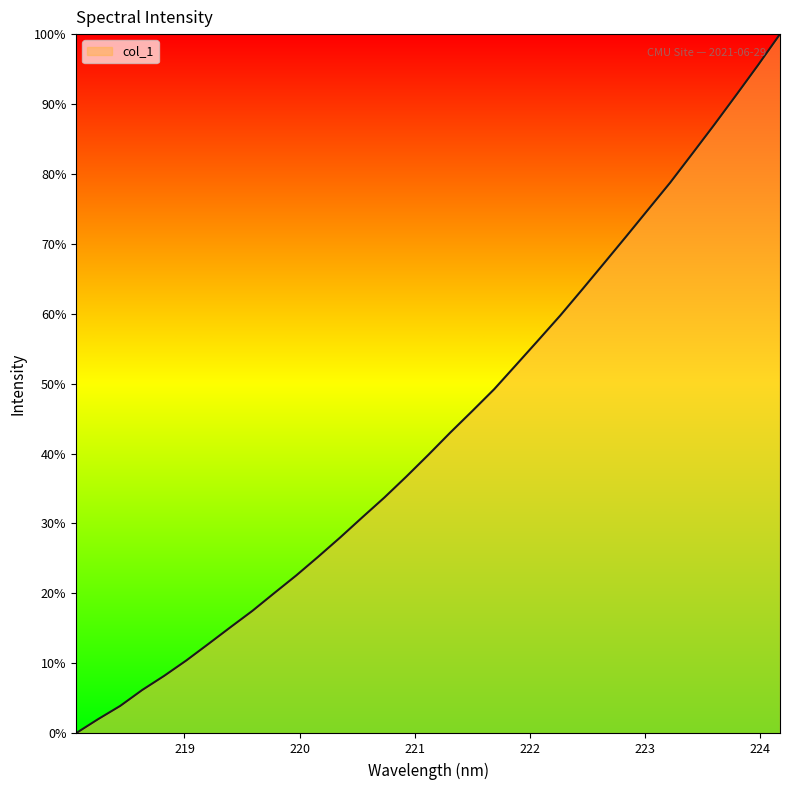

What is the sum of all values?

1432.0